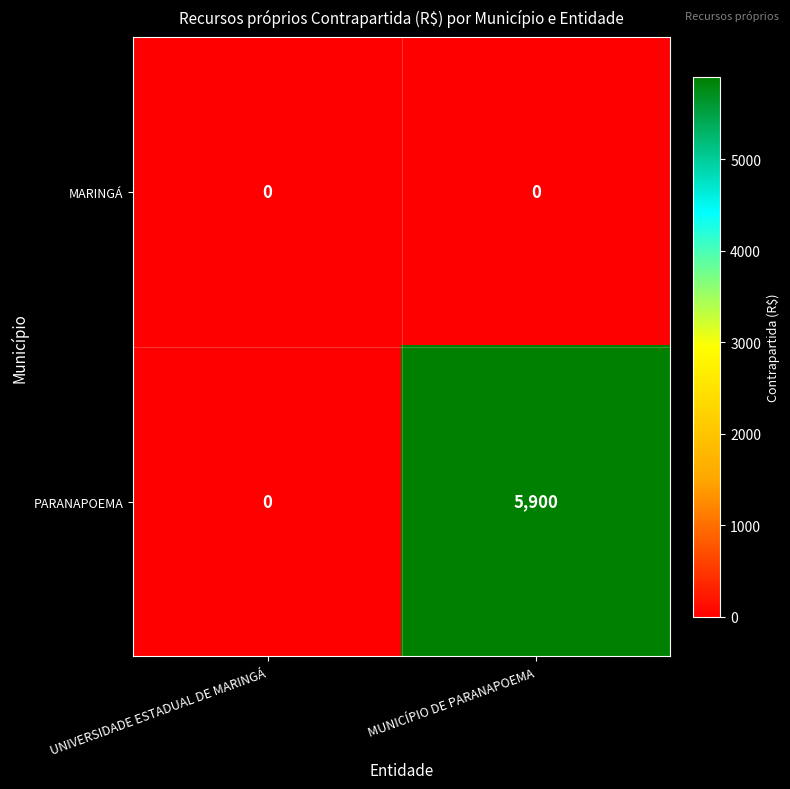

Which series changed the most between UNIVERSIDADE ESTADUAL DE MARINGÁ and MUNICÍPIO DE PARANAPOEMA?

PARANAPOEMA